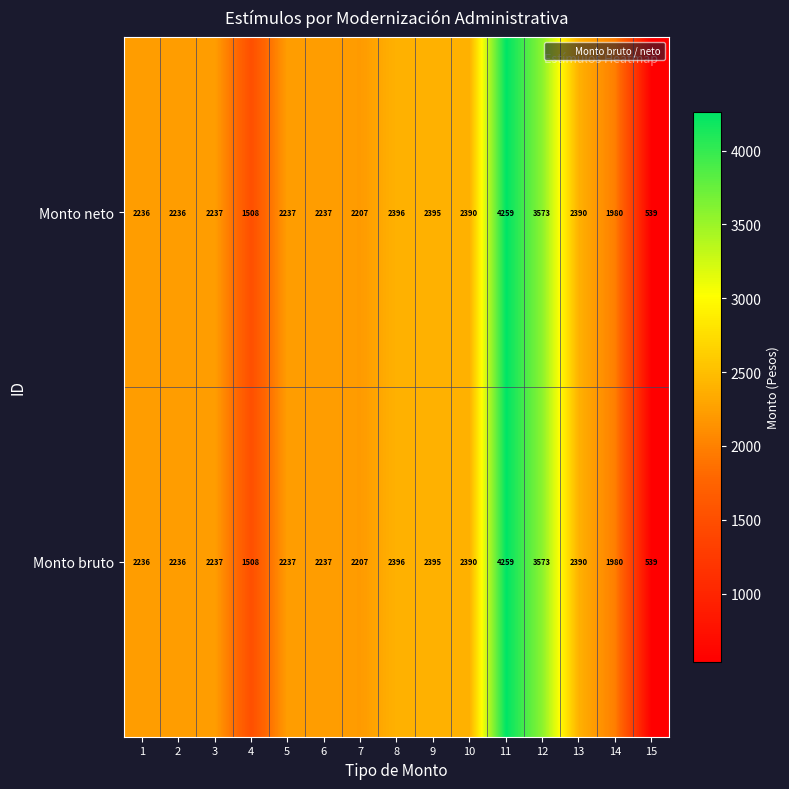

Reading left to right, transcribe all the data shown in this chart.

Monto neto: 2236	2236	2237	1508	2237	2237	2207	2396	2395	2390	4259	3573	2390	1980	539
Monto bruto: 2236	2236	2237	1508	2237	2237	2207	2396	2395	2390	4259	3573	2390	1980	539